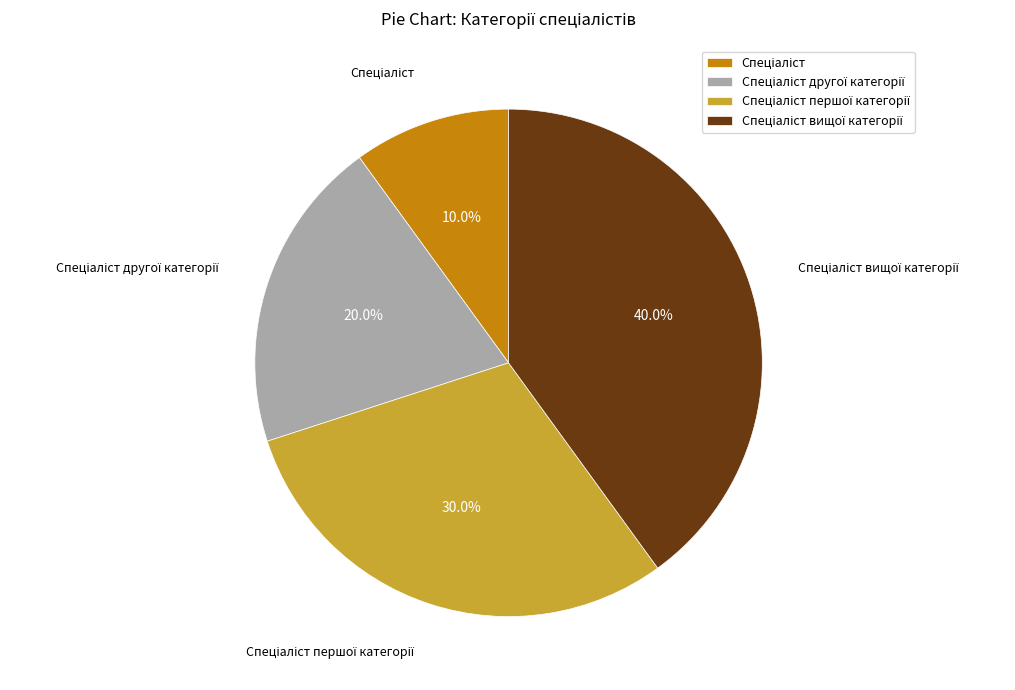

Is there a majority slice in this chart?

No